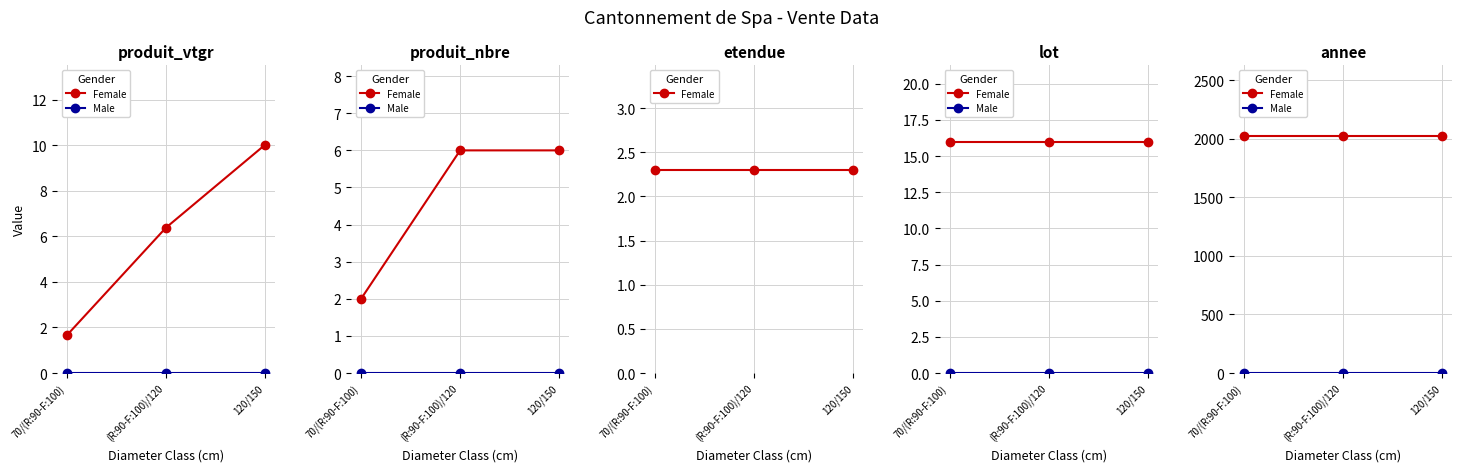

Which series has the largest total across all categories?

Female